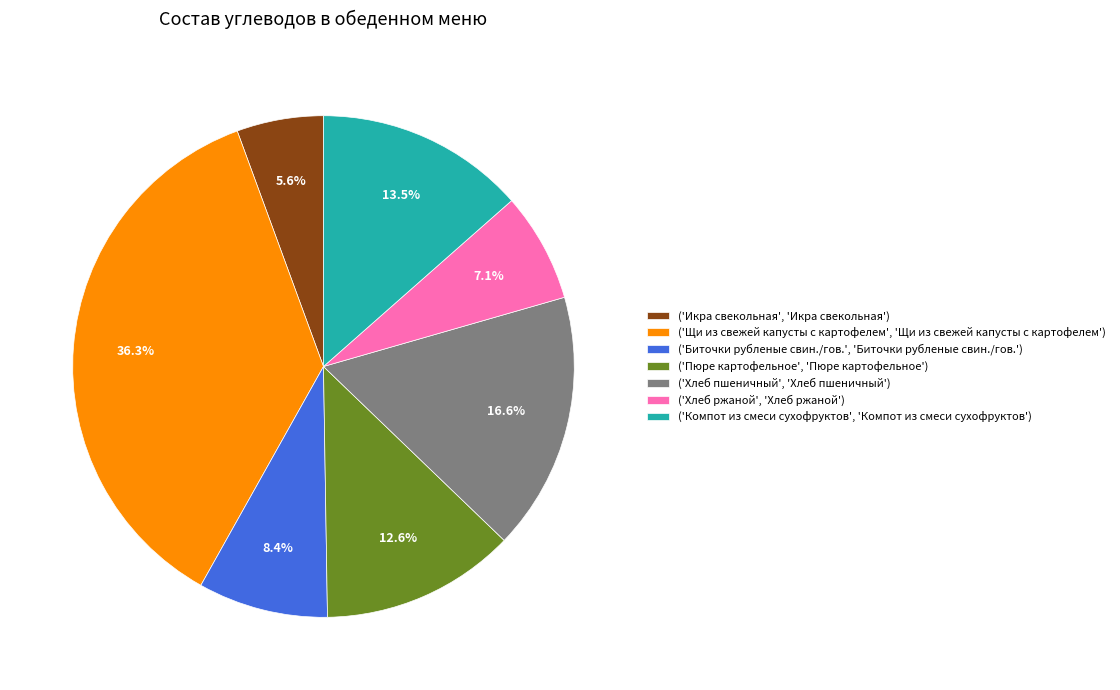

To the nearest percent, what is the average slice percentage?

14%